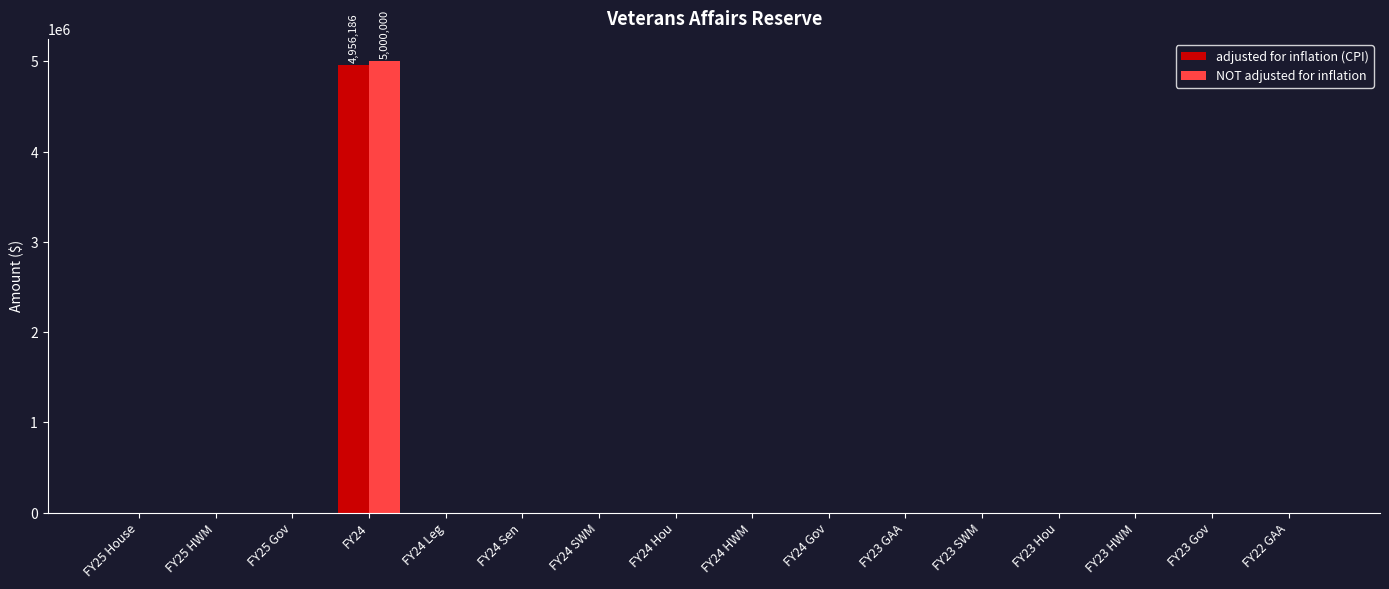

Between FY24 and FY24 Sen, which series saw the biggest shift?

NOT adjusted for inflation